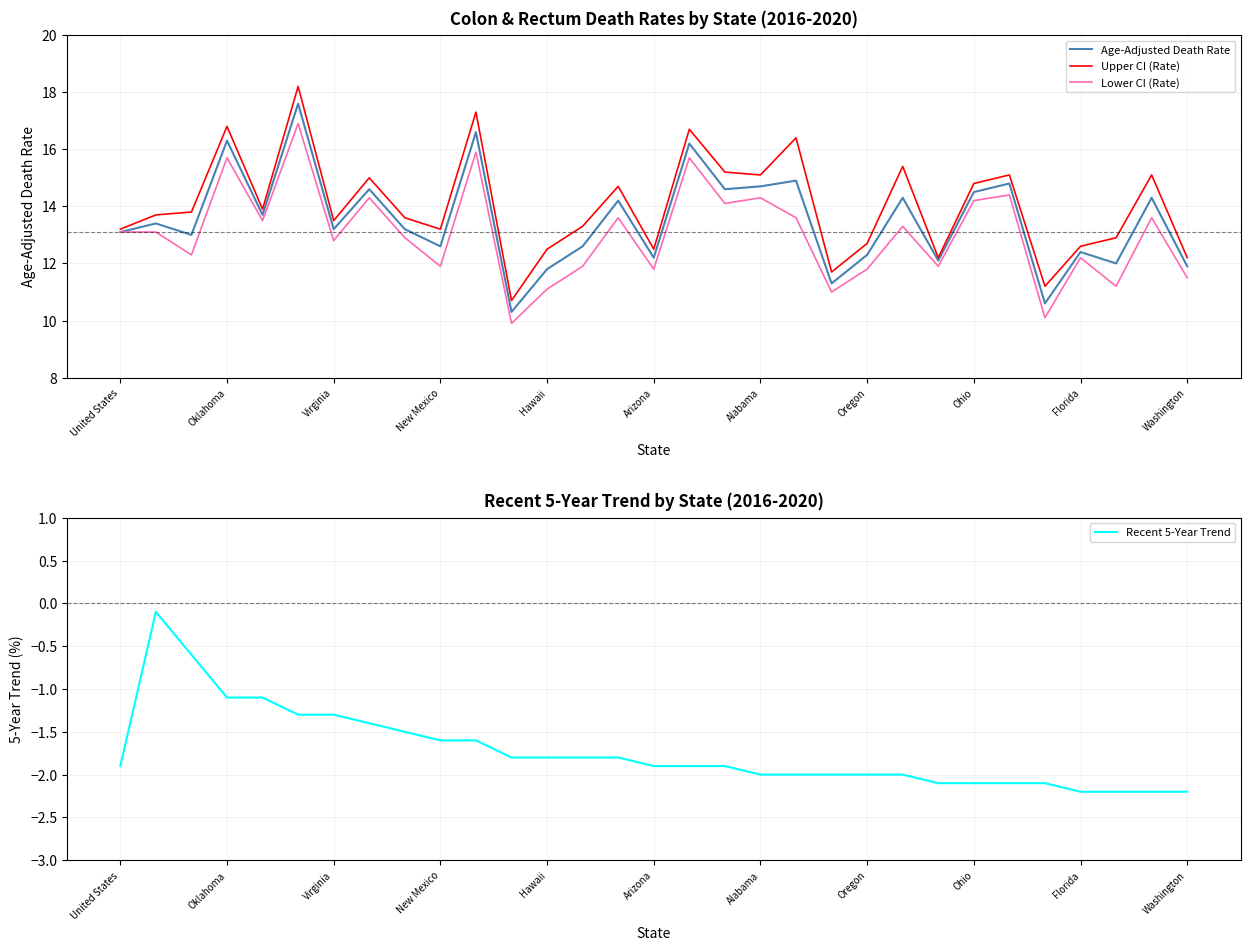

The value of Age-Adjusted Death Rate at Washington is 18.7. True or false?

False